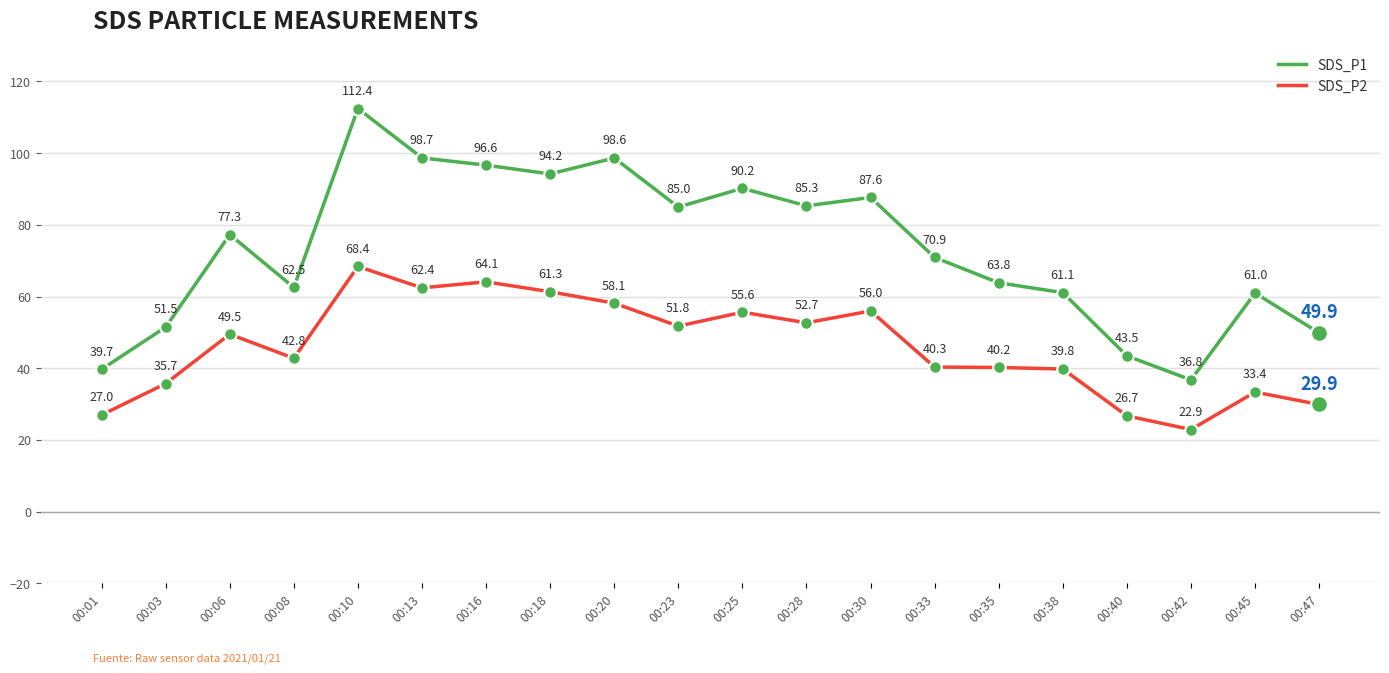

At how many categories does at least one series exceed 64?

11